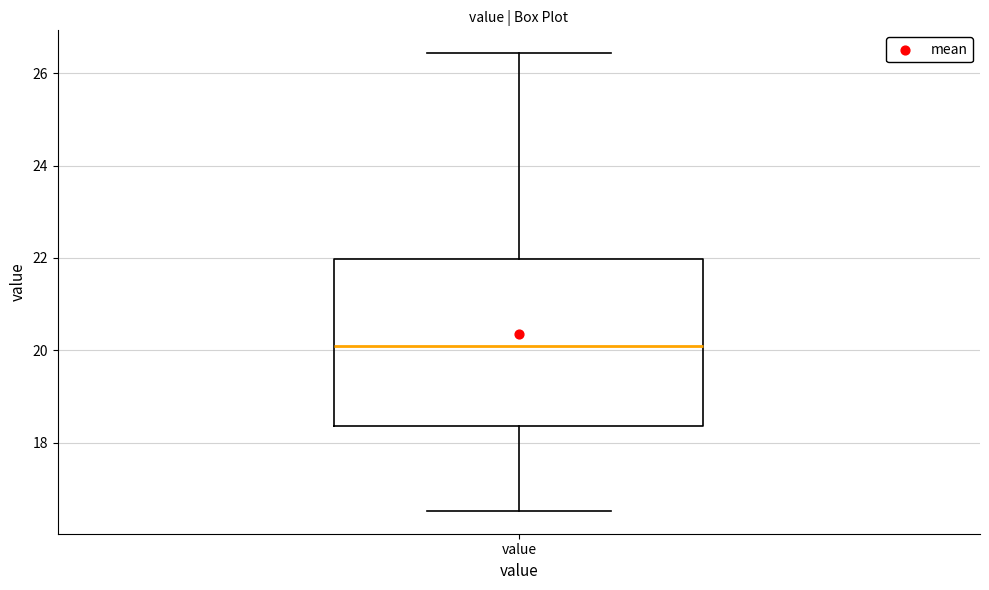

Transcribe this box plot: give where the median line is, the range the box spans, and where the two whiskers end, as read against the y-axis. The values are not printed on the chart, so give them approximately, as read against the axis.

median 20.2, box 18.4 to 22.0, whiskers 16.6 to 26.4